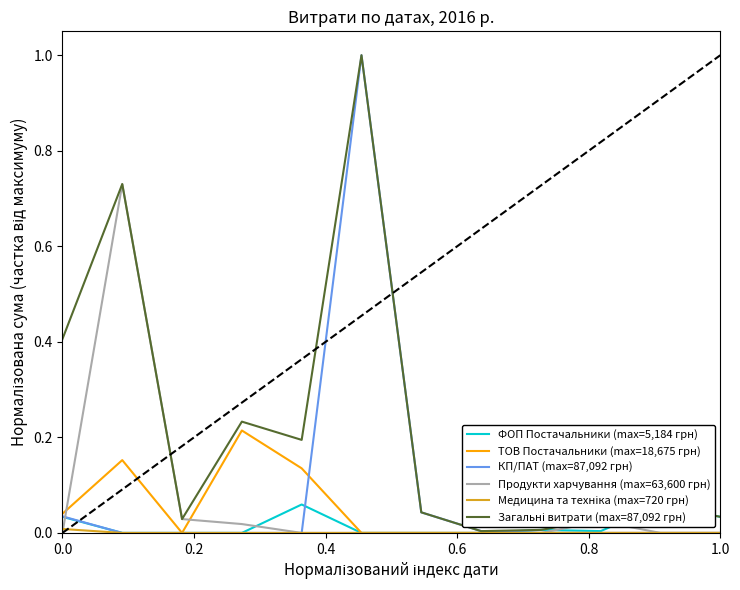

Which series has the largest range (max minus min)?

КП/ПАТ (max=87,092 грн)